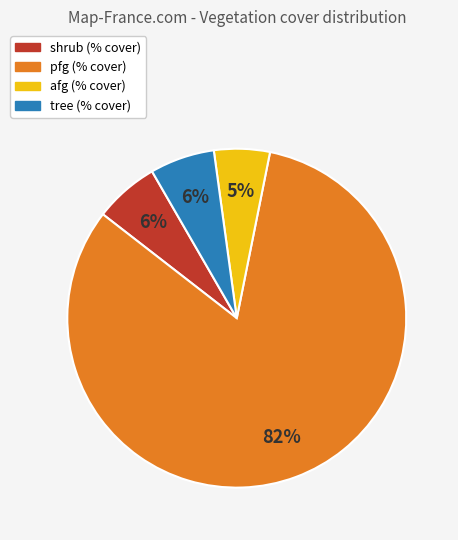

How many slices are in this pie chart?

4